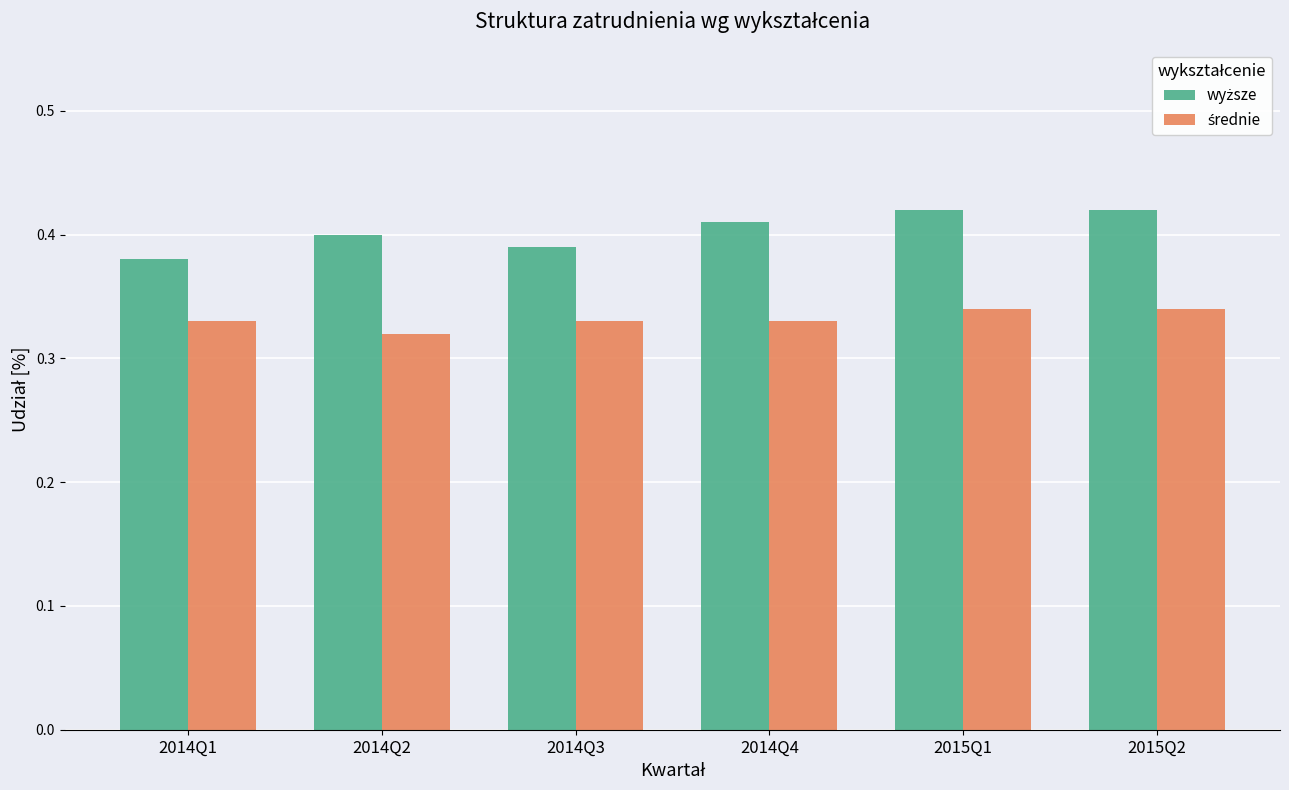

At how many categories does at least one series exceed 0?

6